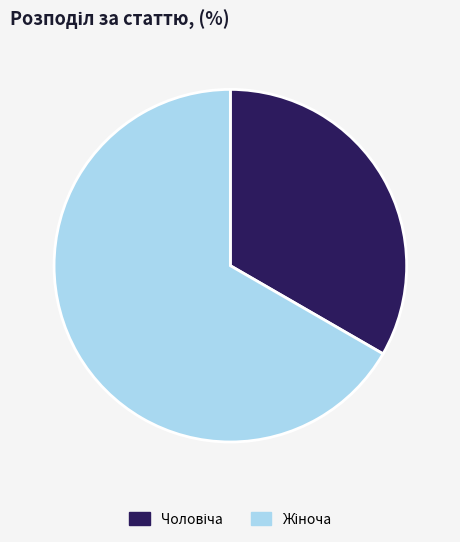

Does any single category account for the majority?

Yes